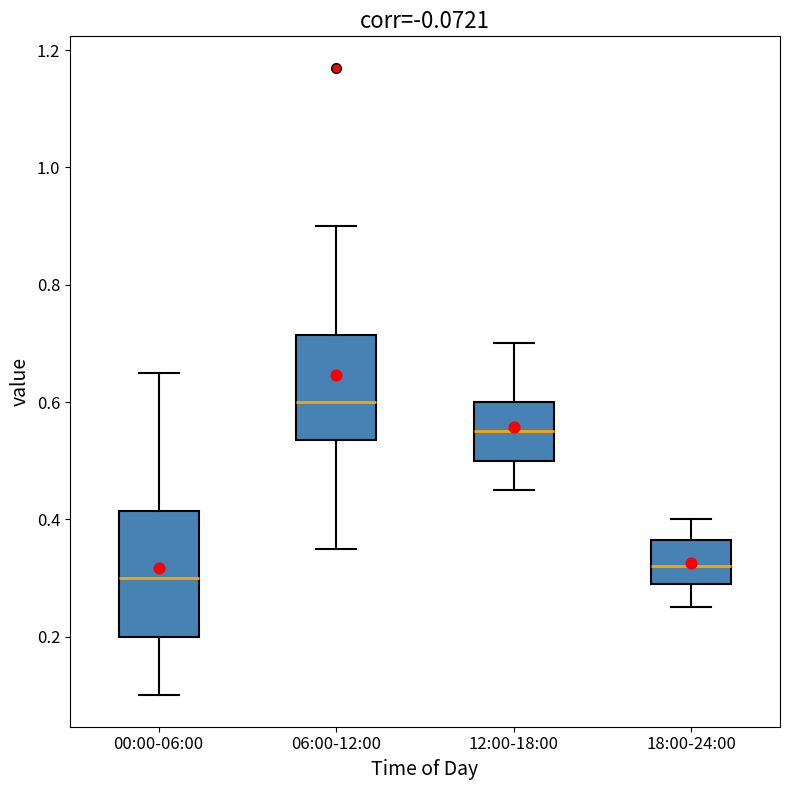

Reading left to right, transcribe this box plot: for each box, give where its median line is, the range the box spans, and where its two whiskers end, as read against the y-axis. The values are not printed on the chart, so give them approximately, as read against the axis.

00:00-06:00: median 0.30, box 0.20 to 0.42, whiskers 0.10 to 0.66
06:00-12:00: median 0.60, box 0.54 to 0.72, whiskers 0.36 to 0.90
12:00-18:00: median 0.56, box 0.50 to 0.60, whiskers 0.46 to 0.70
18:00-24:00: median 0.32, box 0.30 to 0.36, whiskers 0.26 to 0.40